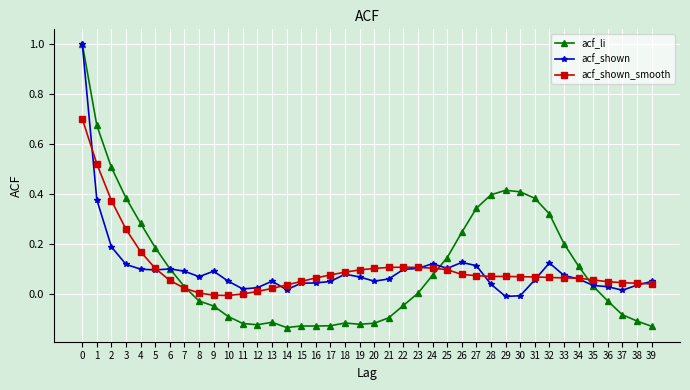

How many distinct data groups are displayed?

3